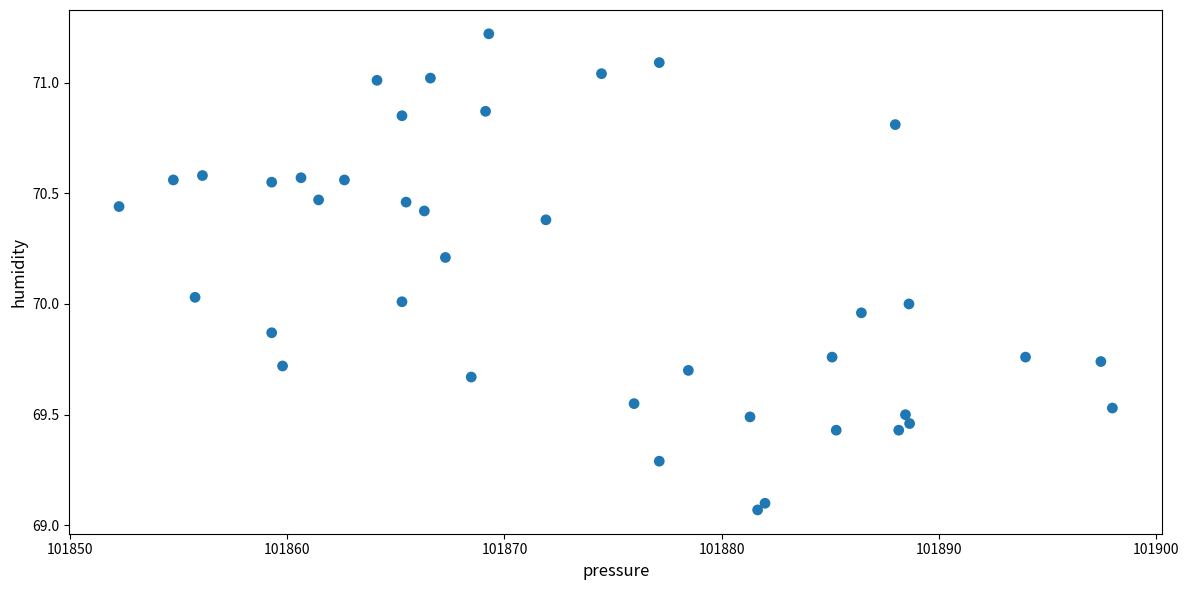

How many data points are displayed?

40